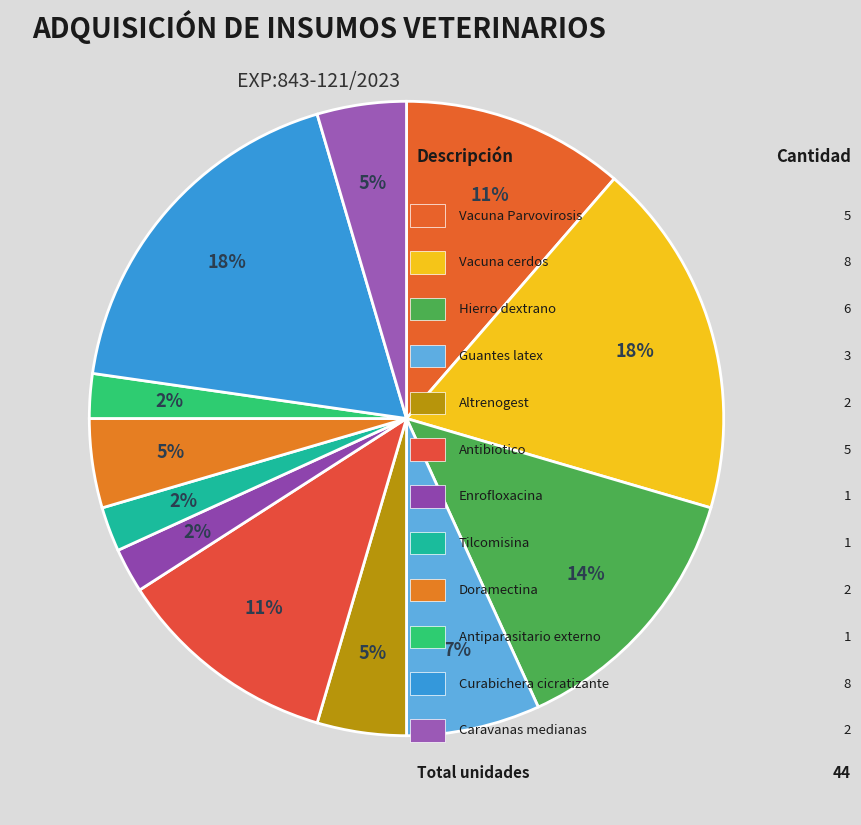

Count the number of slices in the pie.

12